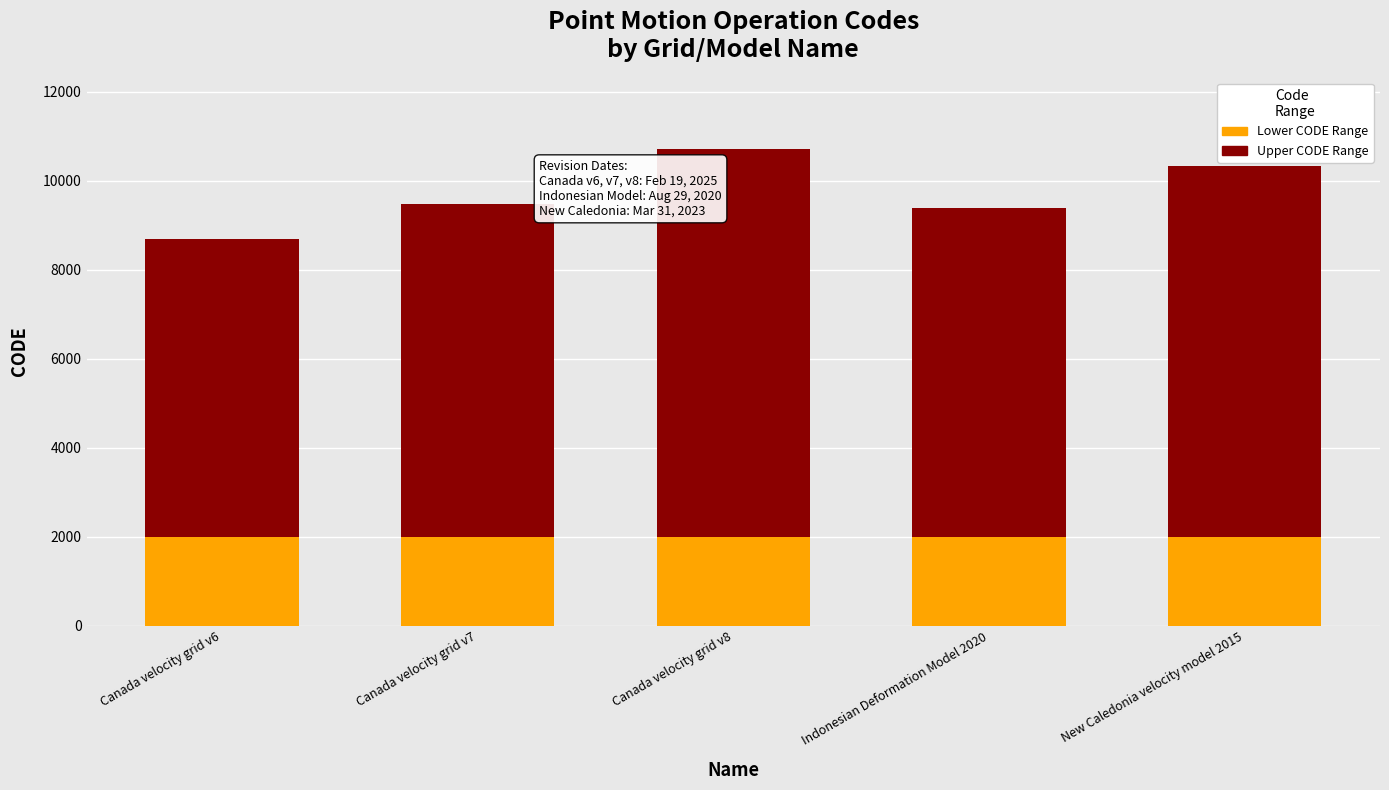

How many bars are there in total?

5